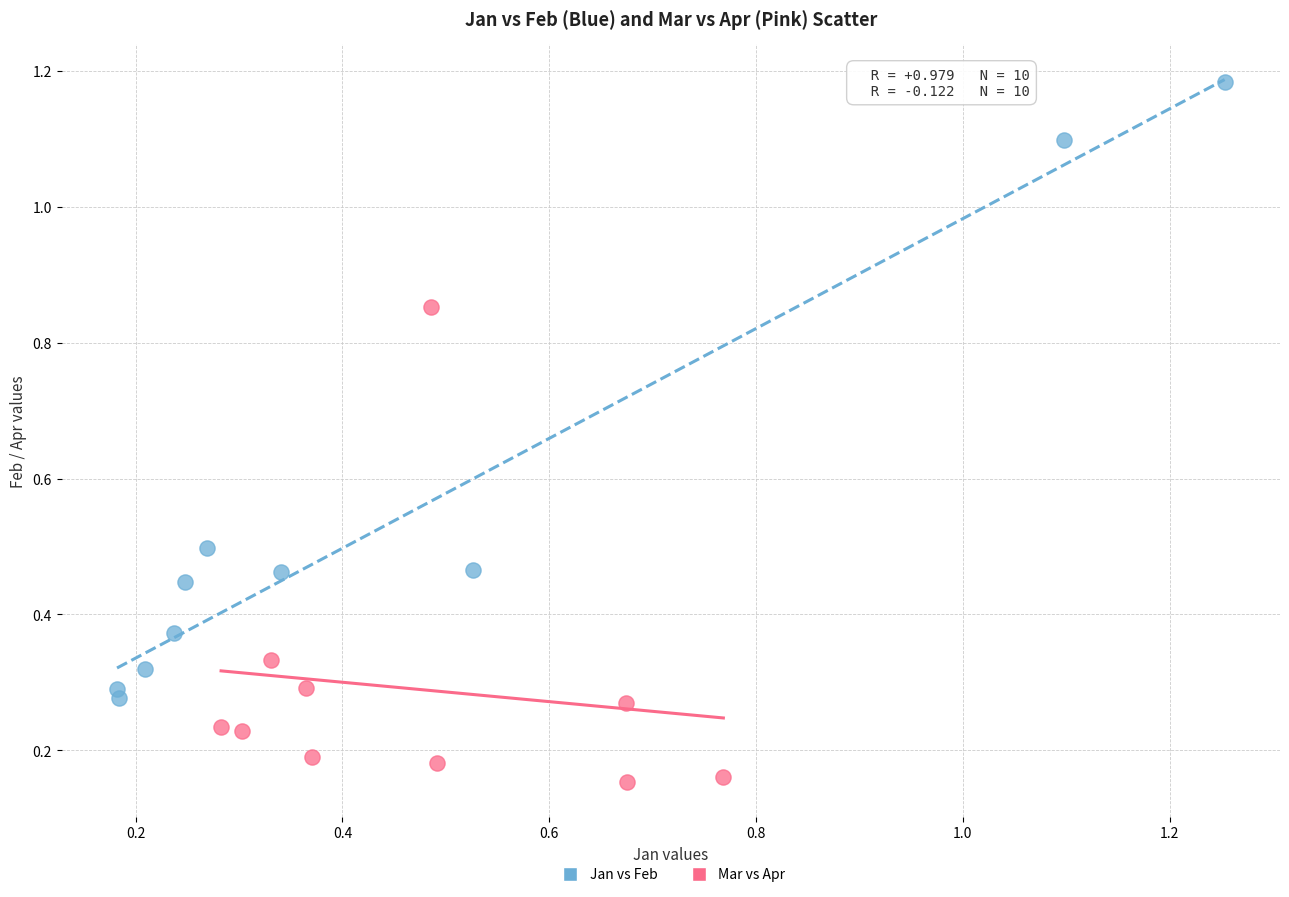

Which series contains the lowest Y value?

Mar vs Apr